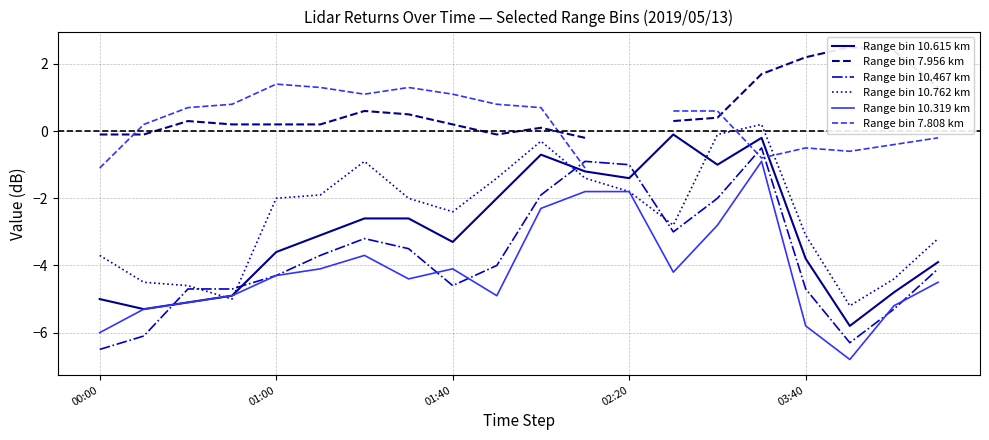

True or false: Range bin 10.762 km has a value of -2.0 at 01:00.

True